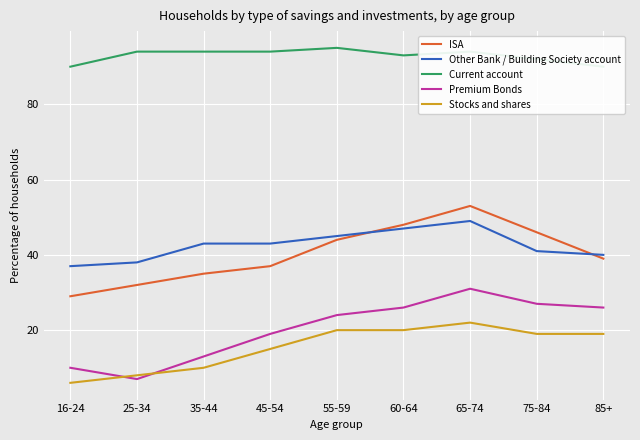

True or false: ISA and Premium Bonds intersect in this chart.

False